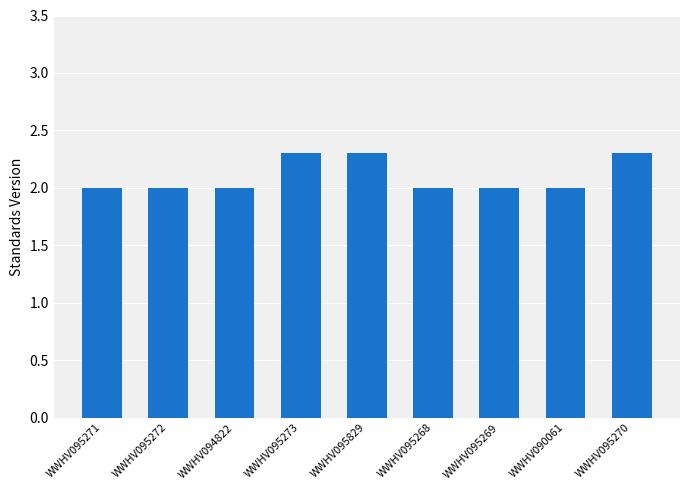

Reading right to left, what are all the values shown in this chart?

WWHV095270=2.3	WWHV090061=2.0	WWHV095269=2.0	WWHV095268=2.0	WWHV095829=2.3	WWHV095273=2.3	WWHV094822=2.0	WWHV095272=2.0	WWHV095271=2.0